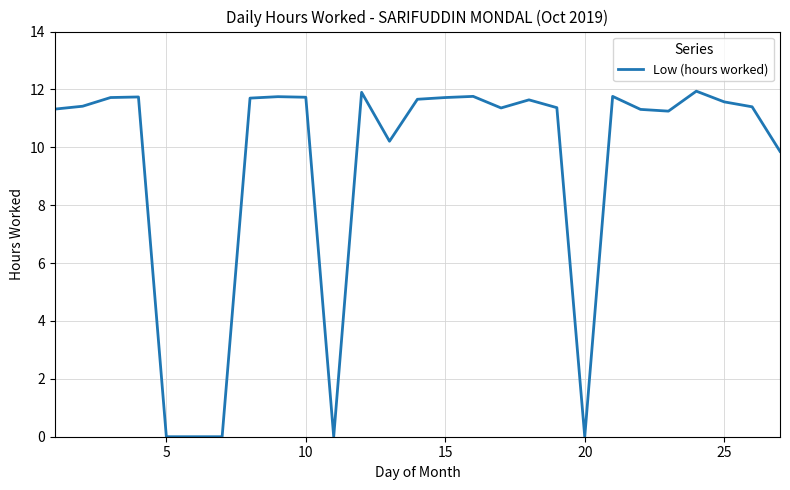

What is the greatest value displayed?

11.9